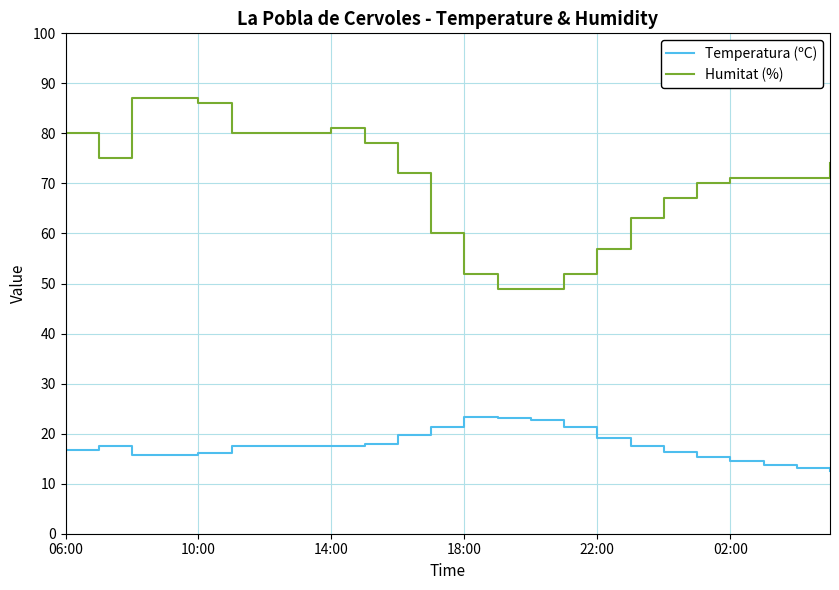

Which series has the largest total across all categories?

Humitat (%)